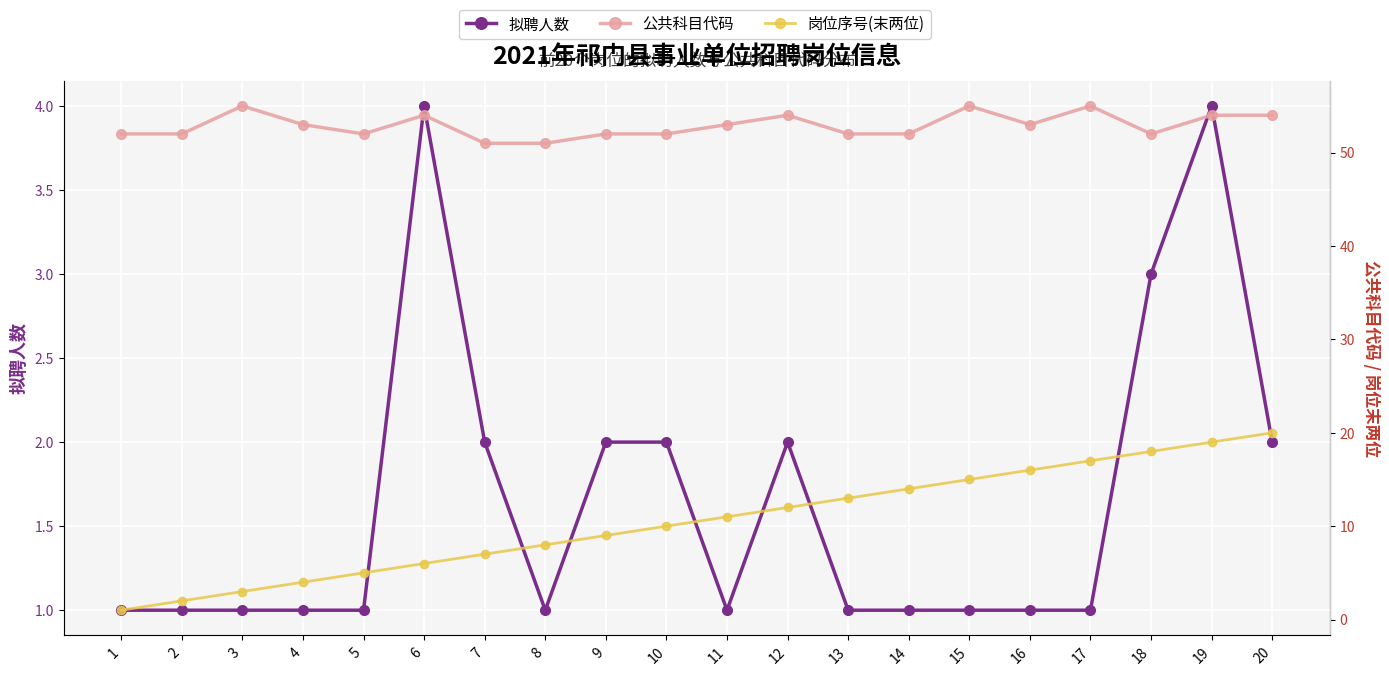

The 岗位序号(末两位) series shows 8 at 5. True or false?

False